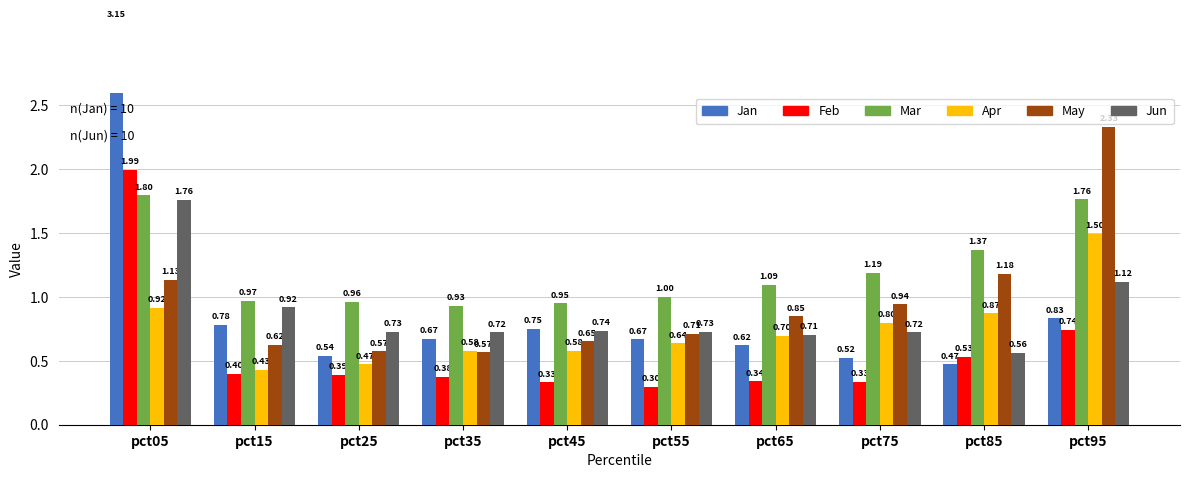

What is the spread (max minus min) of values at pct75?

0.9